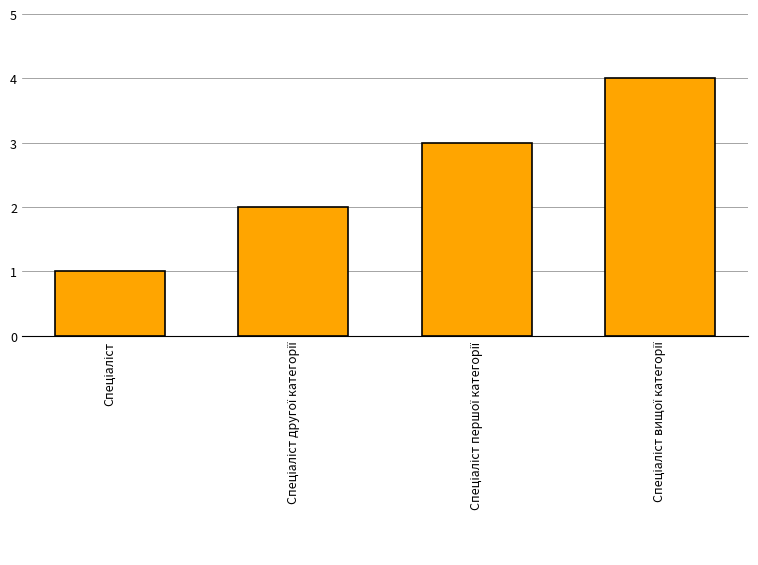

Are the bars grouped side by side (vs. stacked)?

No